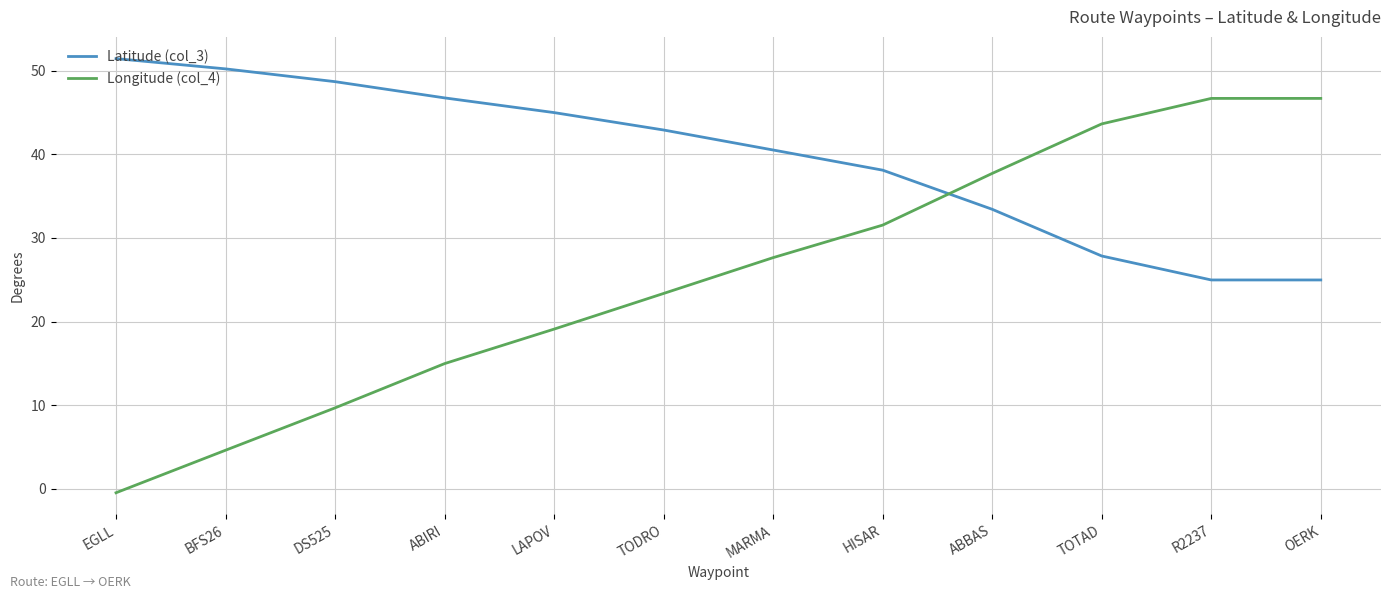

At which category does the chart reach its peak across all series?

EGLL